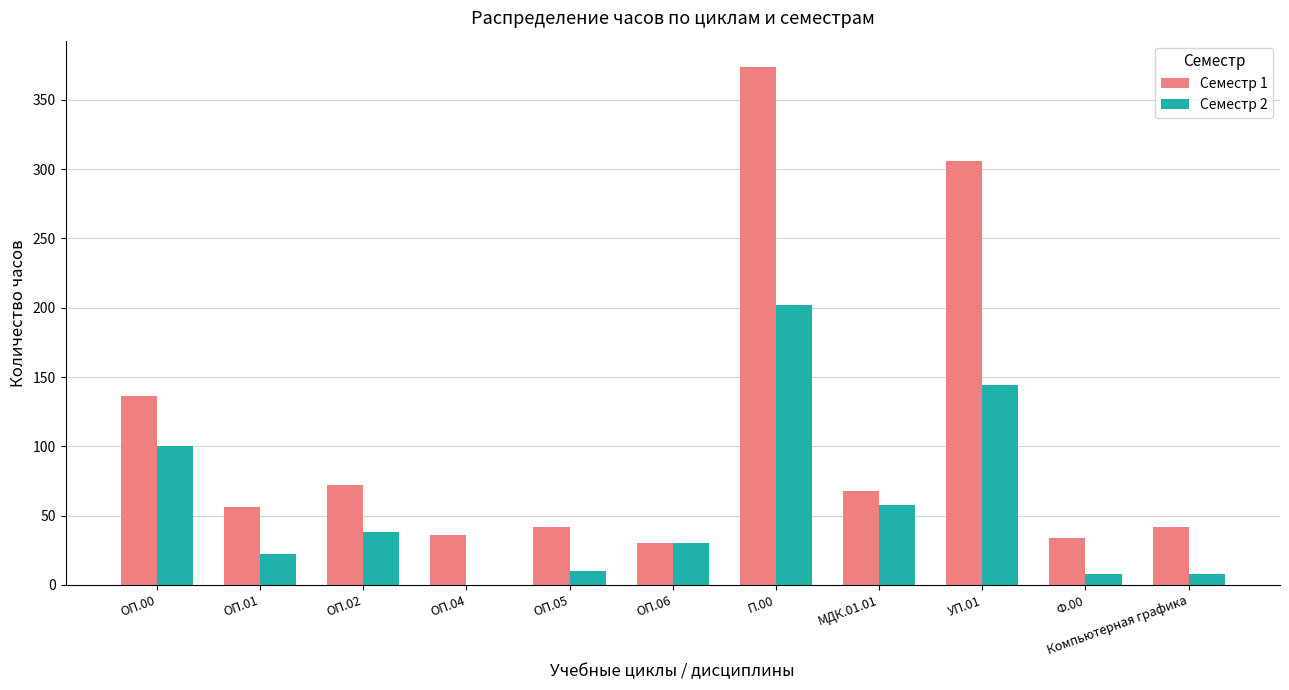

The value of Семестр 1 at Компьютерная графика is 60. True or false?

False